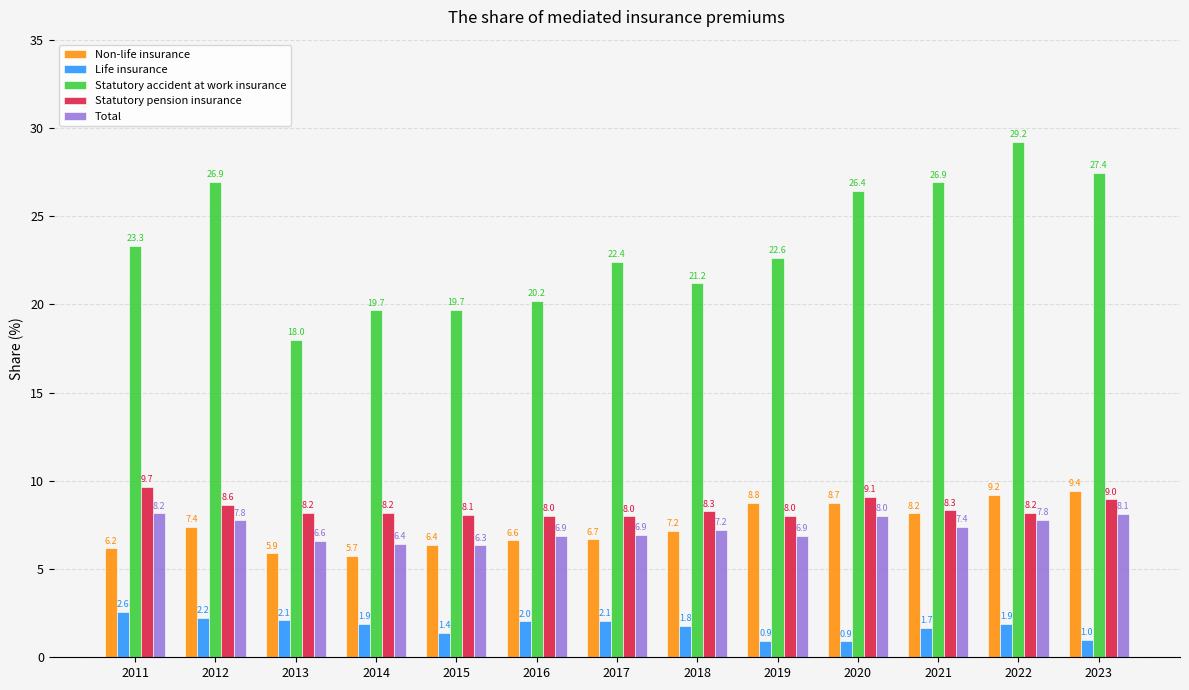

What are all the series names shown in the legend?

Non-life insurance, Life insurance, Statutory accident at work insurance, Statutory pension insurance, Total